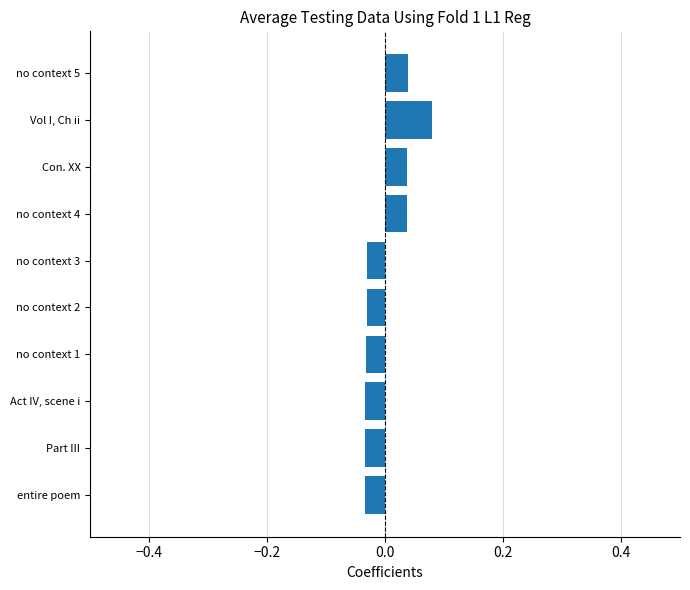

True or false: the data shows 0.1 at Con. XX.

False